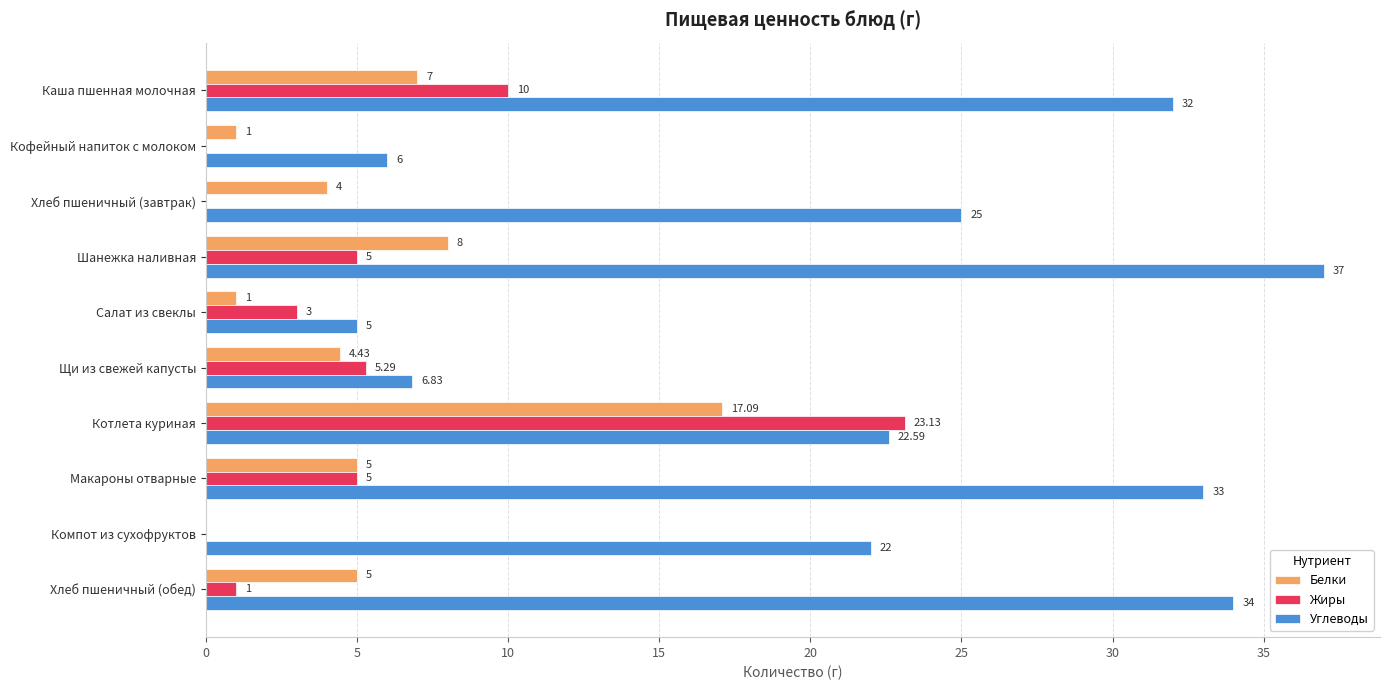

Which series changed the most between Макароны отварные and Компот из сухофруктов?

Углеводы